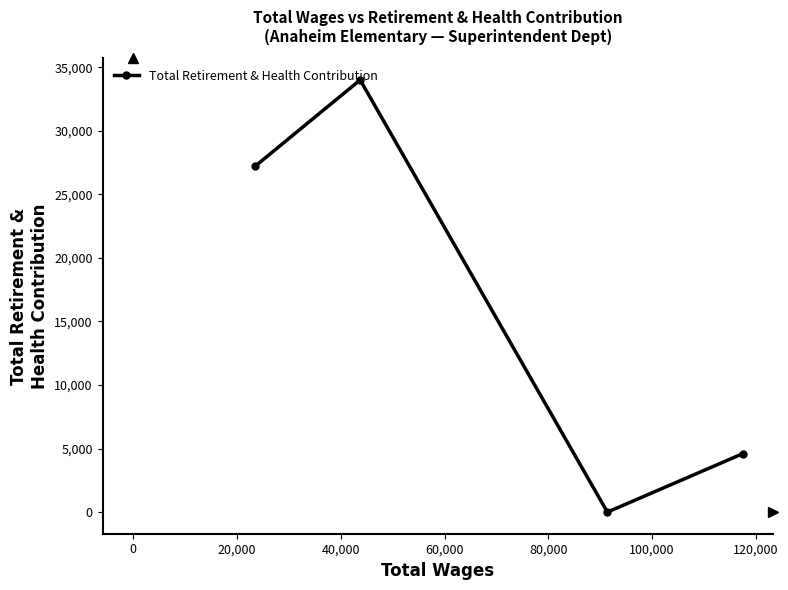

How many data points does each series have?

4